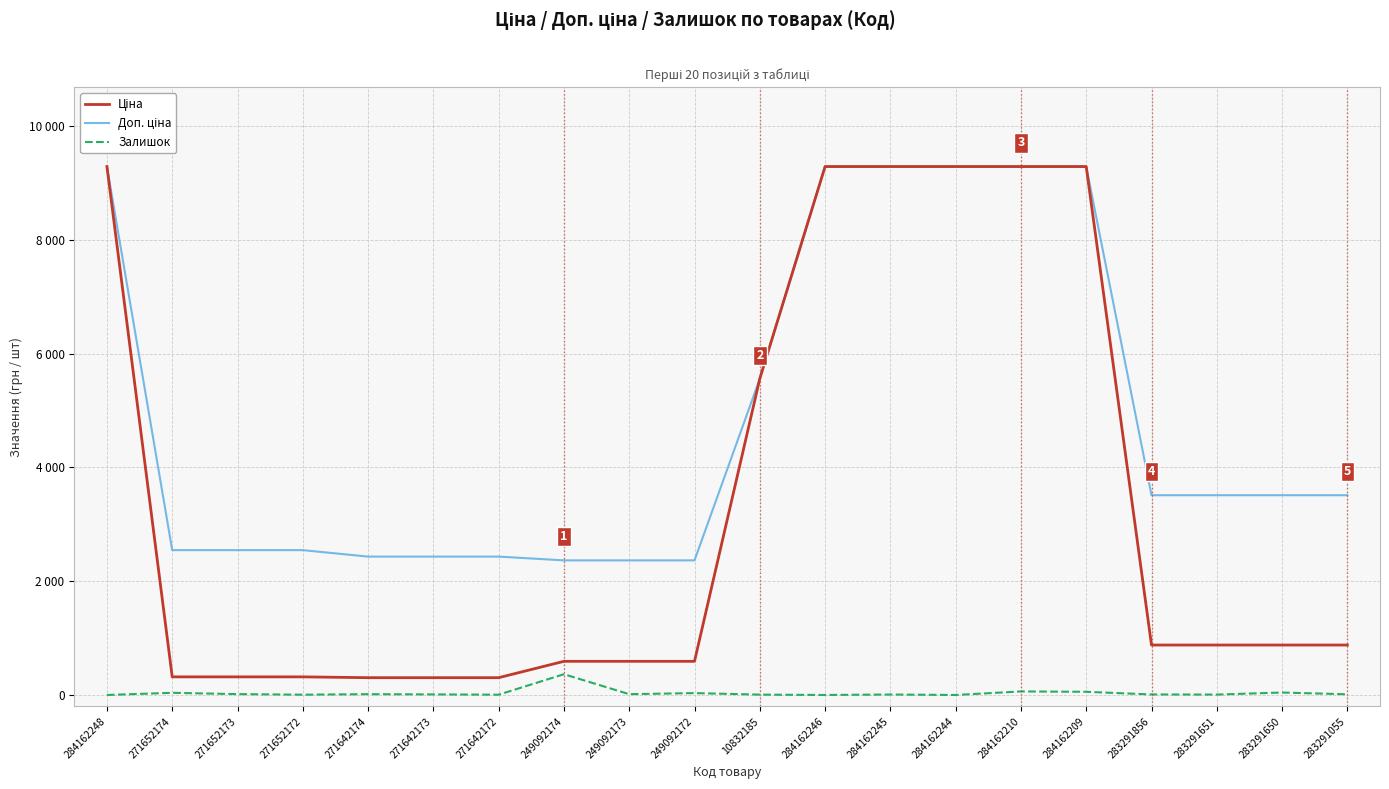

Does the chart have visible grid lines?

Yes